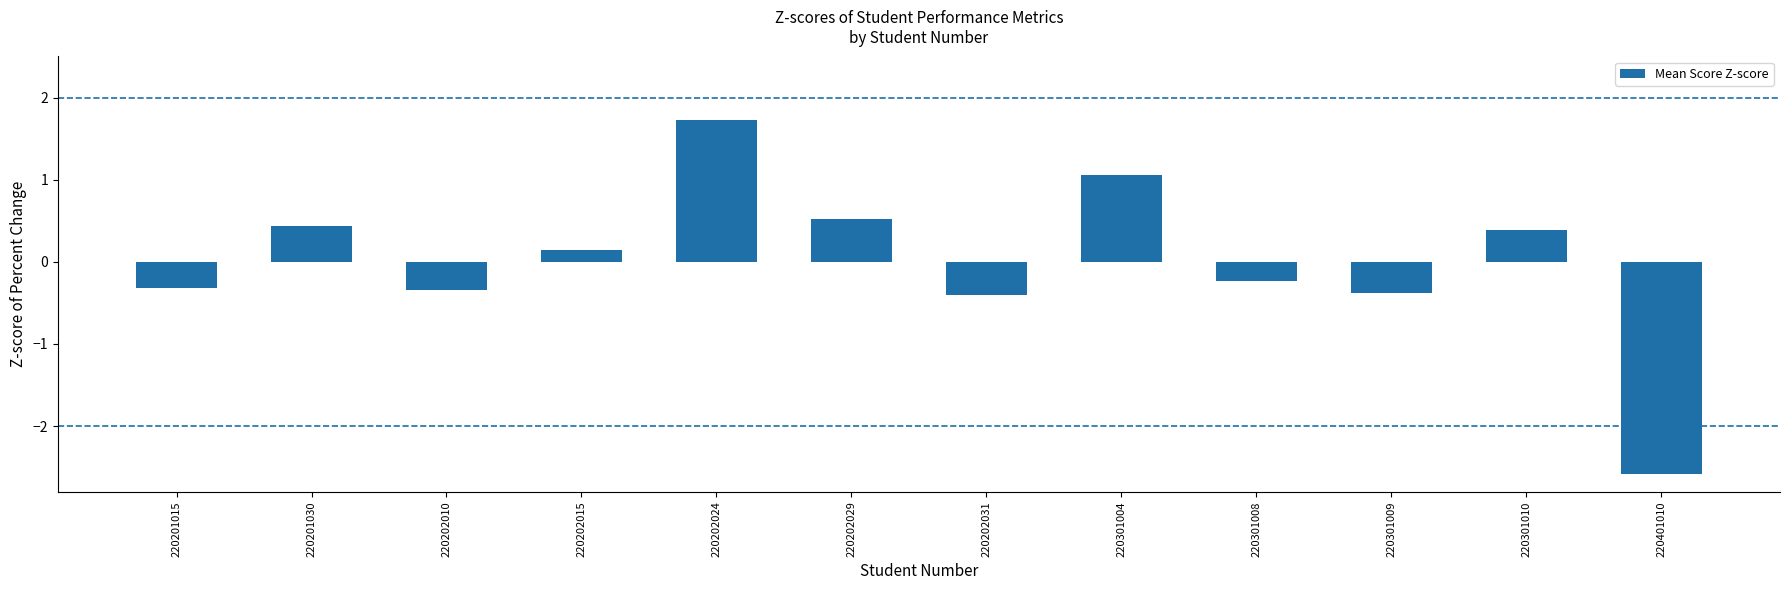

What is the difference between the second highest and second lowest values?

1.5